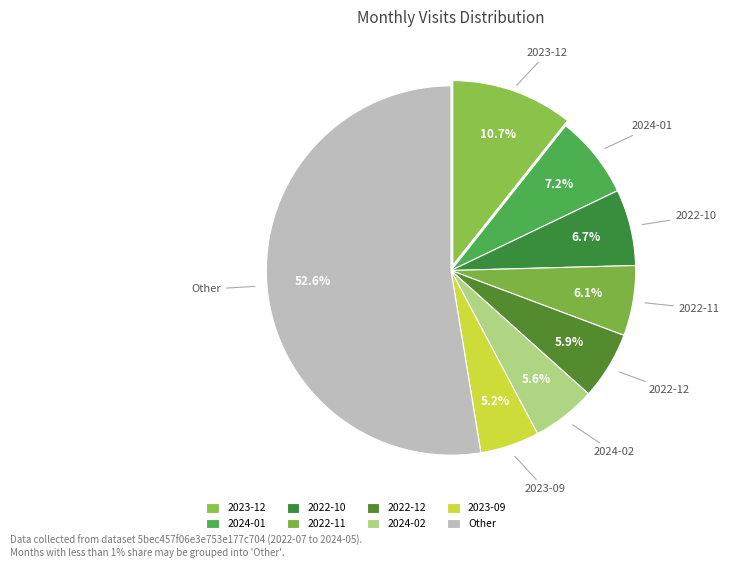

To the nearest percent, what is the difference between the largest and smallest slice percentages?

47%